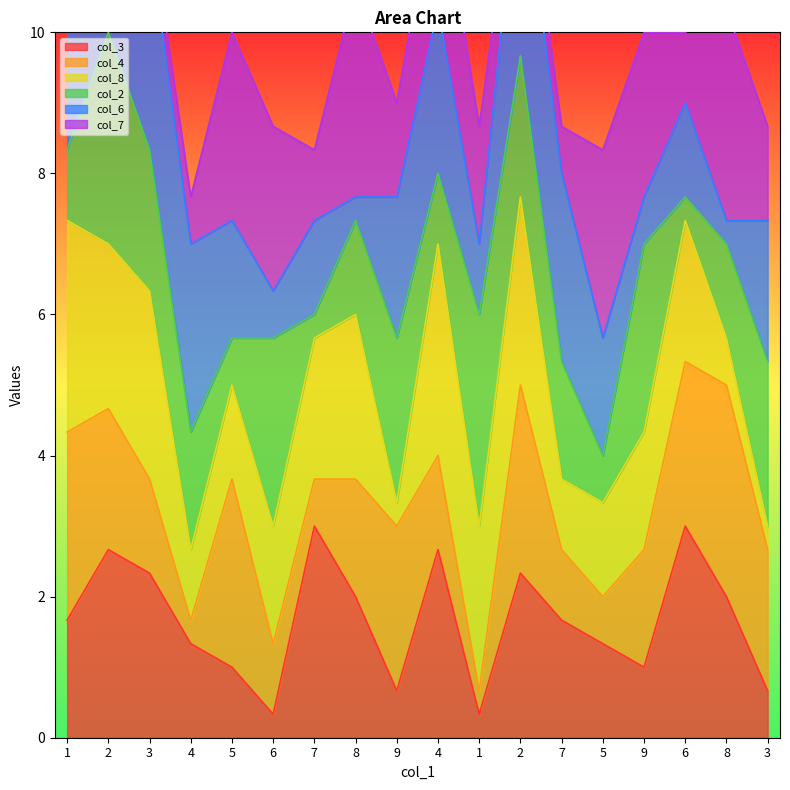

How many lines are shown in the chart?

6